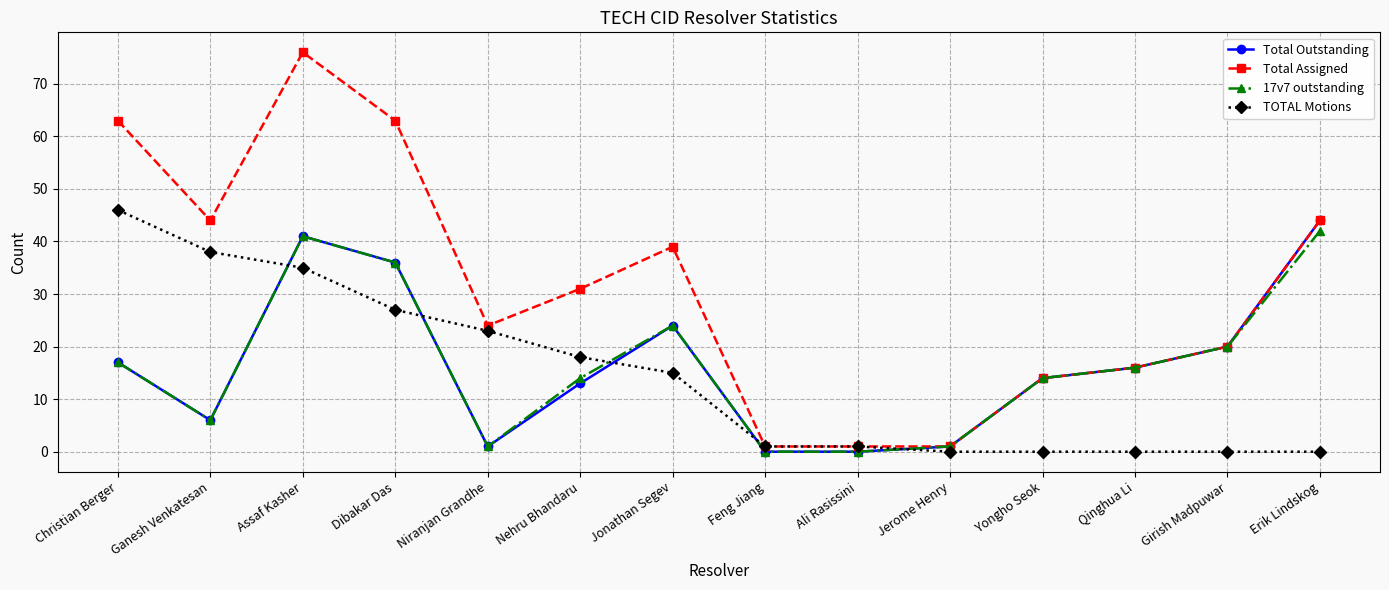

What are all the series names shown in the legend?

Total Outstanding, Total Assigned, 17v7 outstanding, TOTAL Motions